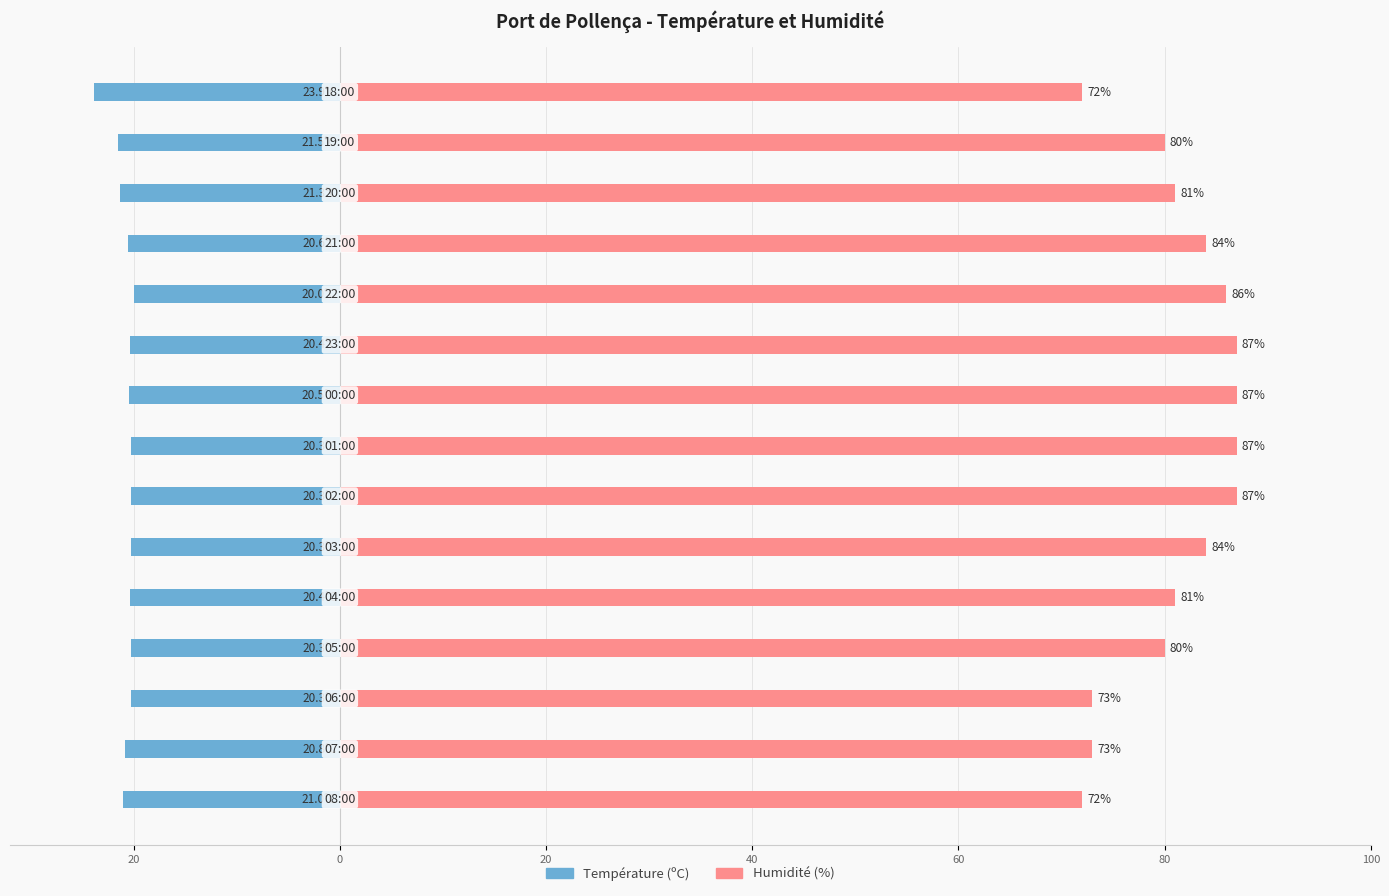

Count the number of categories in the chart.

15